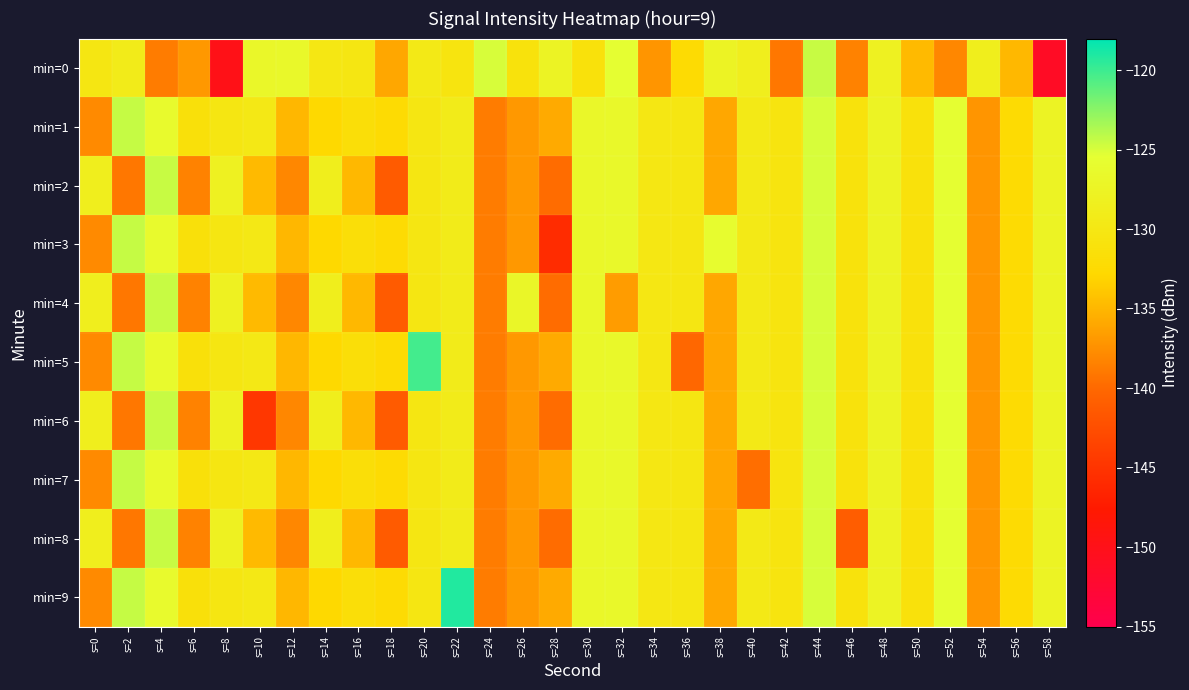

What is the smallest value displayed?

-151.2